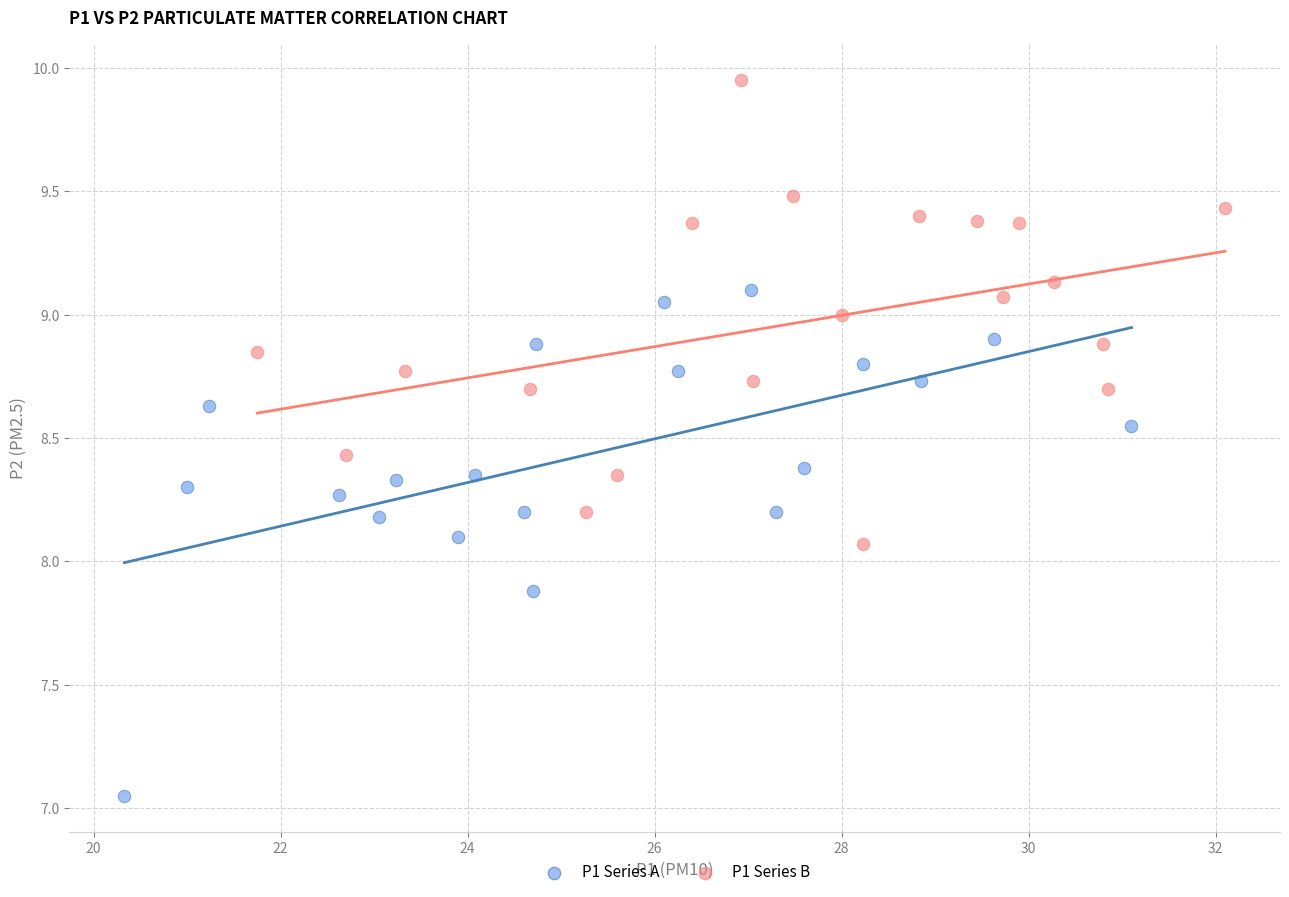

Which series has the widest spread of Y values?

P1 Series A